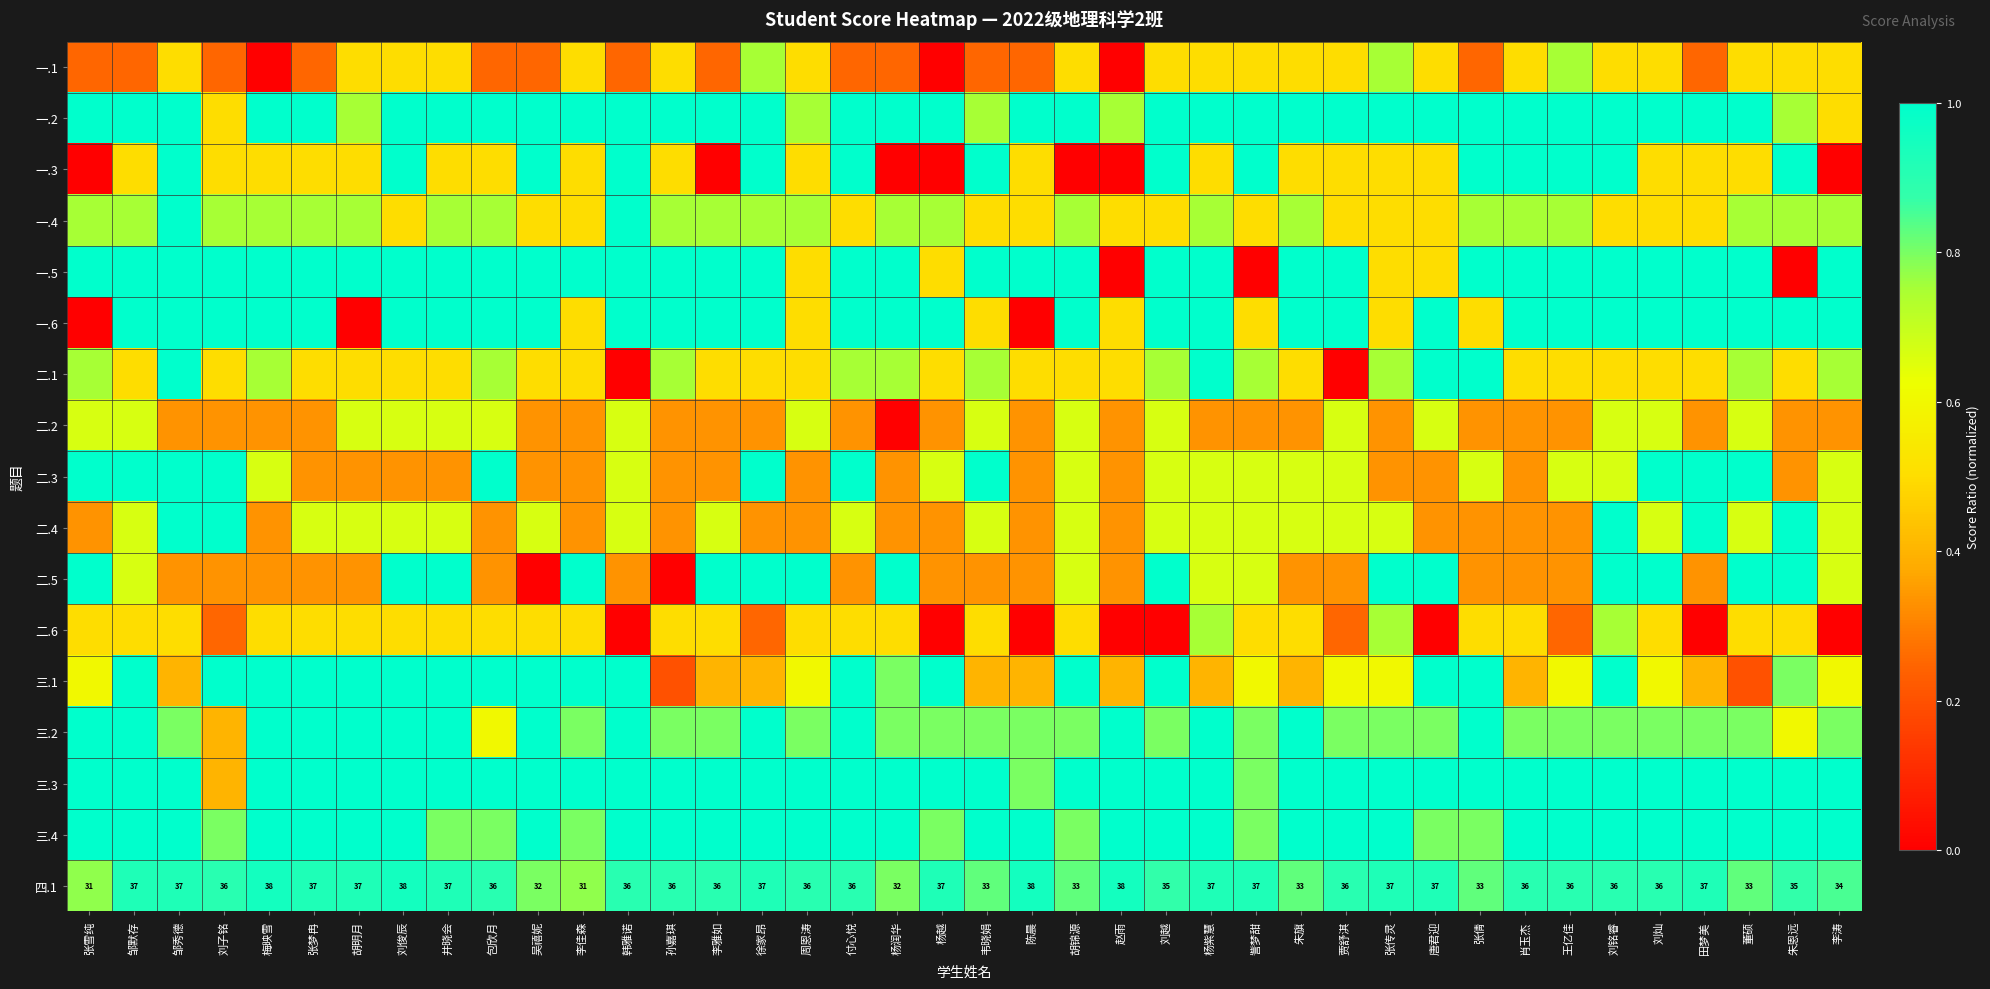

Is the value of 三.3 at 张倩 greater than the value of 一.3 at 刘子铭?

Yes